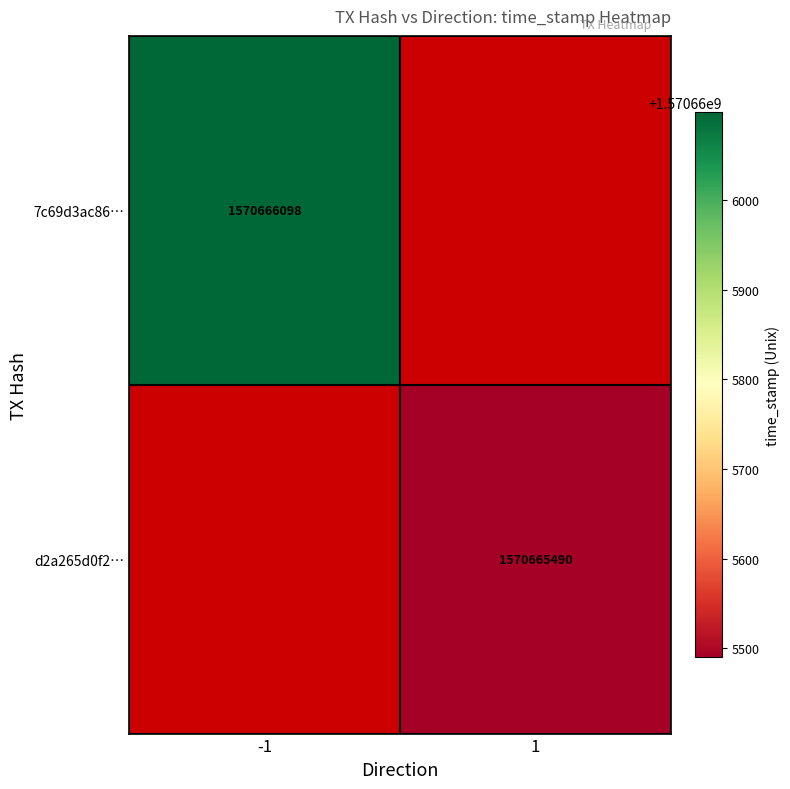

Between direction and time_stamp, which series saw the biggest shift?

7c69d3ac86c0d82219a8dd9aea835f7dcd70695